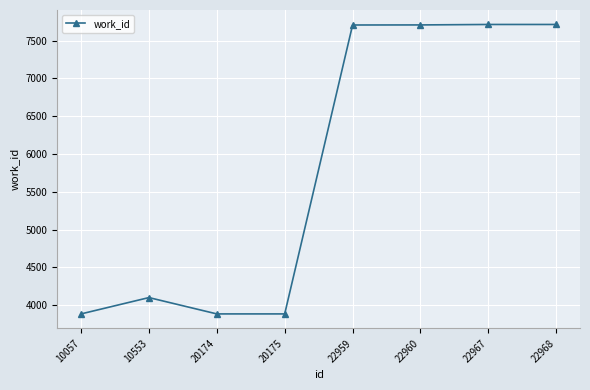

What is the smallest value displayed?

3884